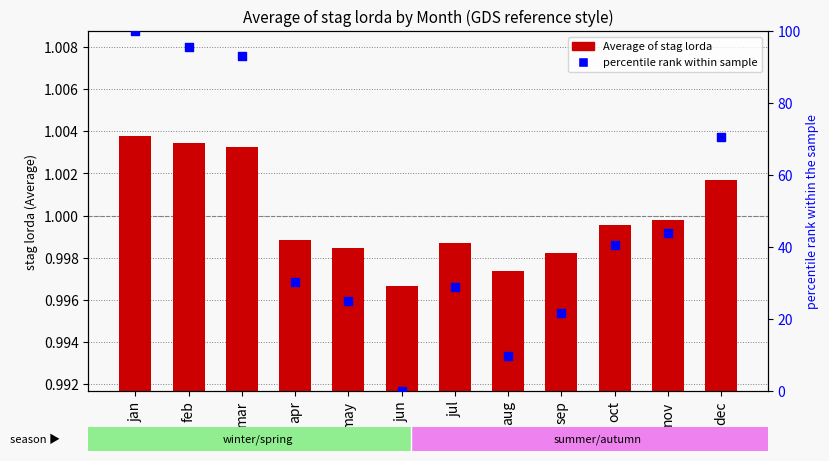

Which series has the largest total across all categories?

percentile rank within the sample